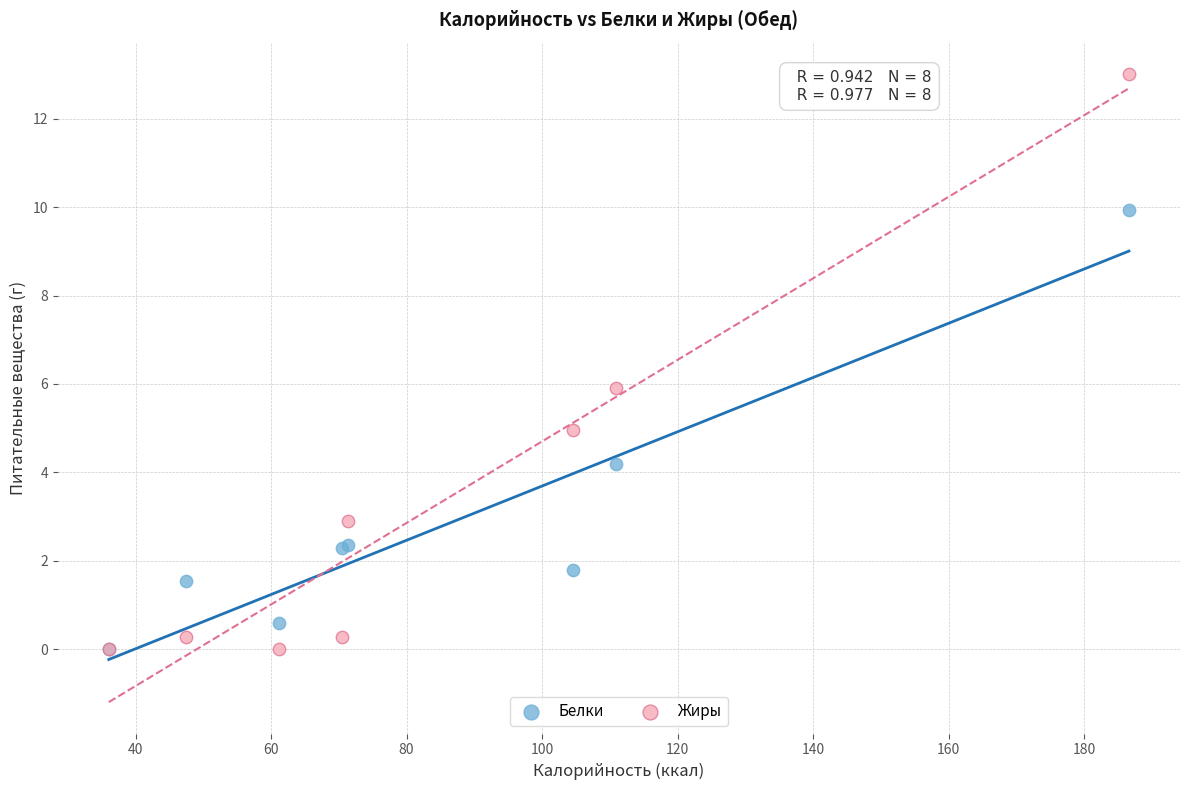

Which series has the largest Y range (max minus min)?

Жиры